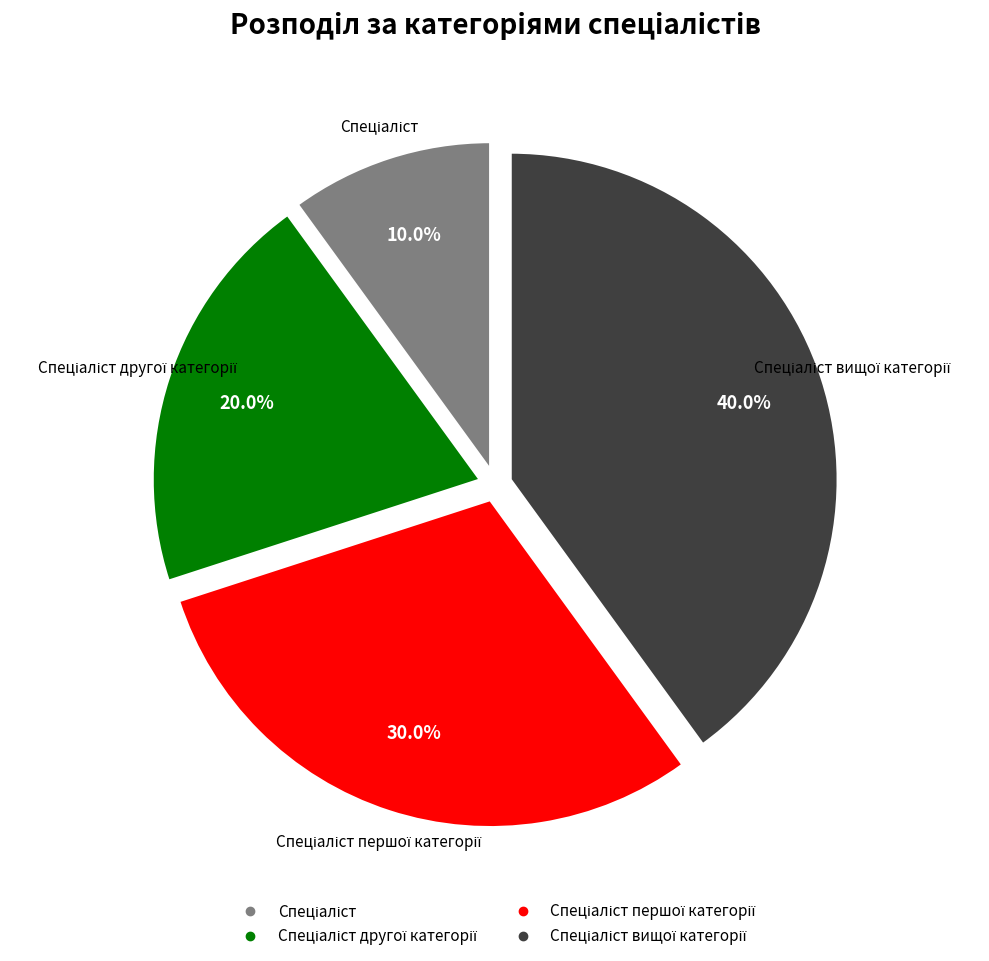

Is there any slice that represents more than half of the pie?

No